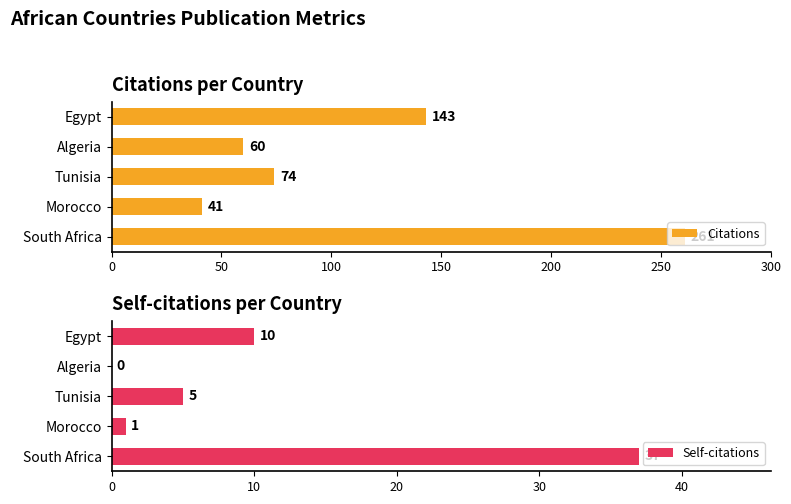

At which label is Citations closest to 151?

Egypt